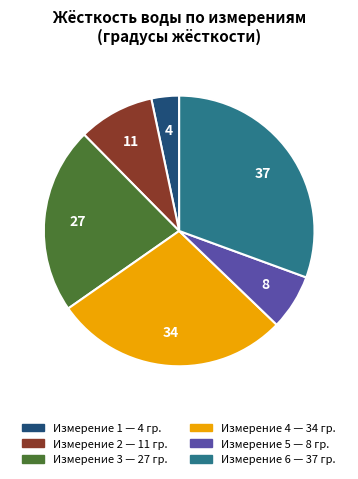

Is there any slice that represents more than half of the pie?

No